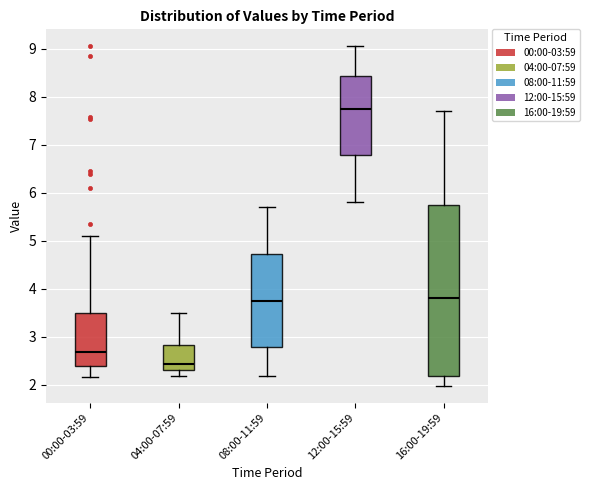

Reading left to right, read every box against the y-axis: the position of its median line, the range the box covers, and the ends of its whiskers. The values are not printed on the chart, so give them approximately, as read against the axis.

00:00-03:59: median 2.7, box 2.4 to 3.5, whiskers 2.2 to 5.1
04:00-07:59: median 2.4, box 2.3 to 2.8, whiskers 2.2 to 3.5
08:00-11:59: median 3.8, box 2.8 to 4.7, whiskers 2.2 to 5.7
12:00-15:59: median 7.8, box 6.8 to 8.4, whiskers 5.8 to 9.1
16:00-19:59: median 3.8, box 2.2 to 5.8, whiskers 2.0 to 7.7